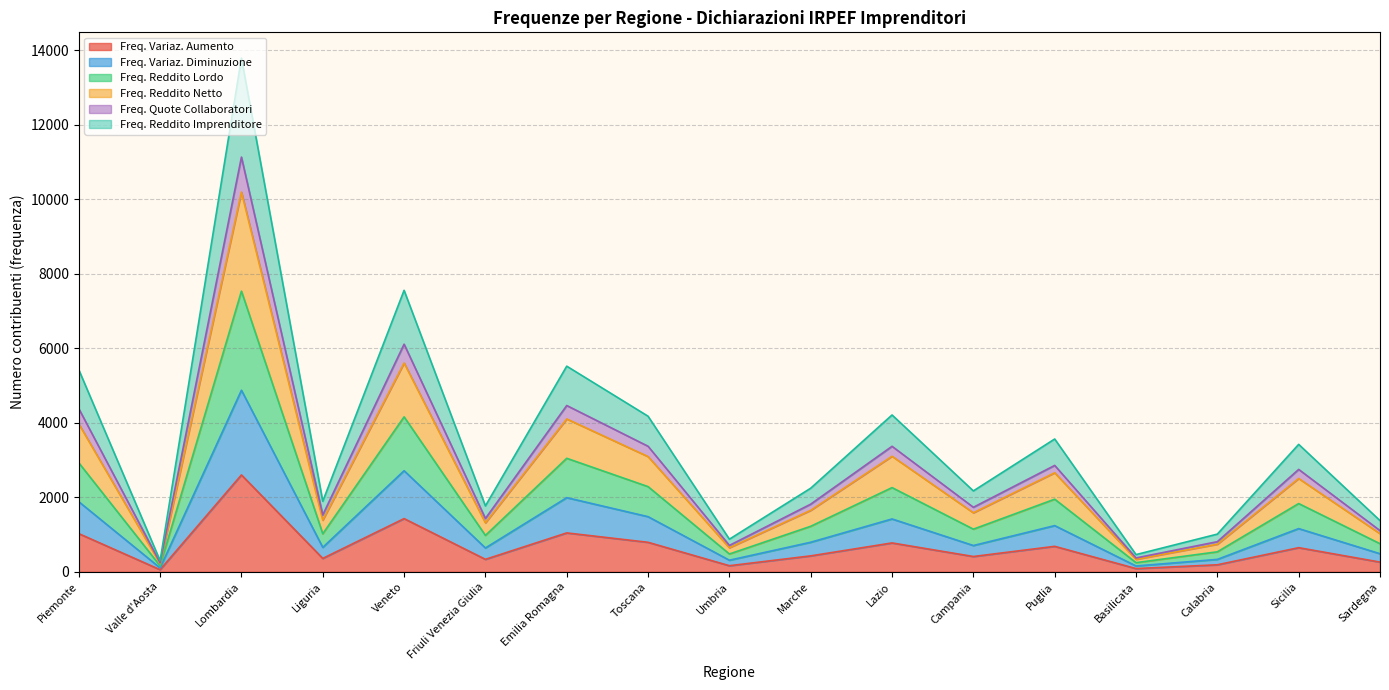

At which label does Freq. Variaz. Aumento reach its minimum?

Valle d'Aosta